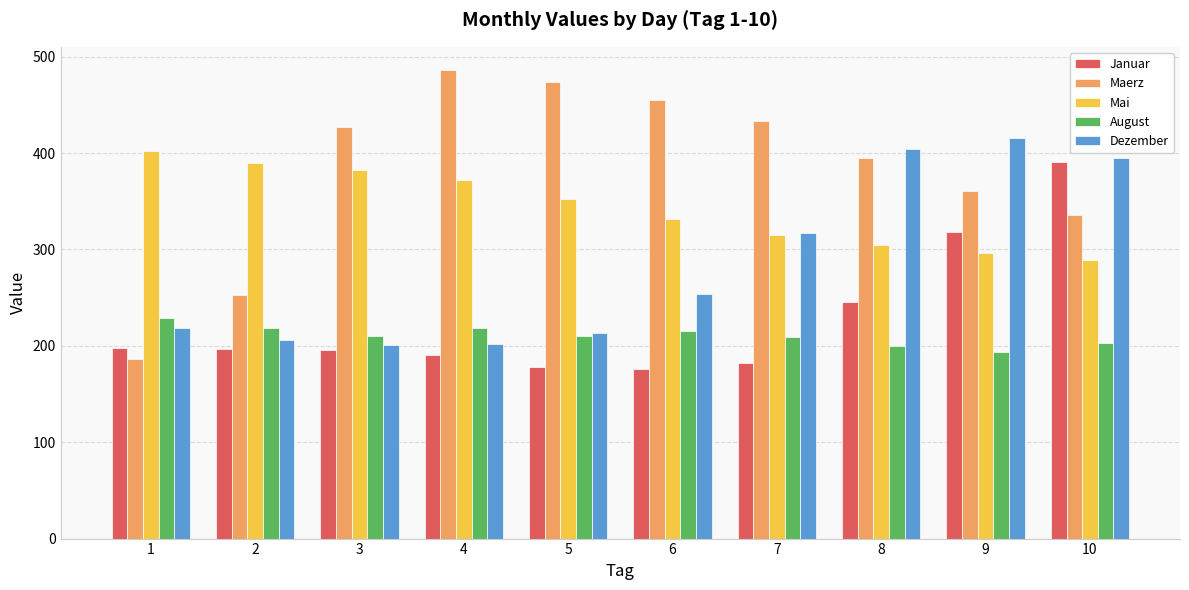

What is the value of the Mai bar at the 7th from the left?

315